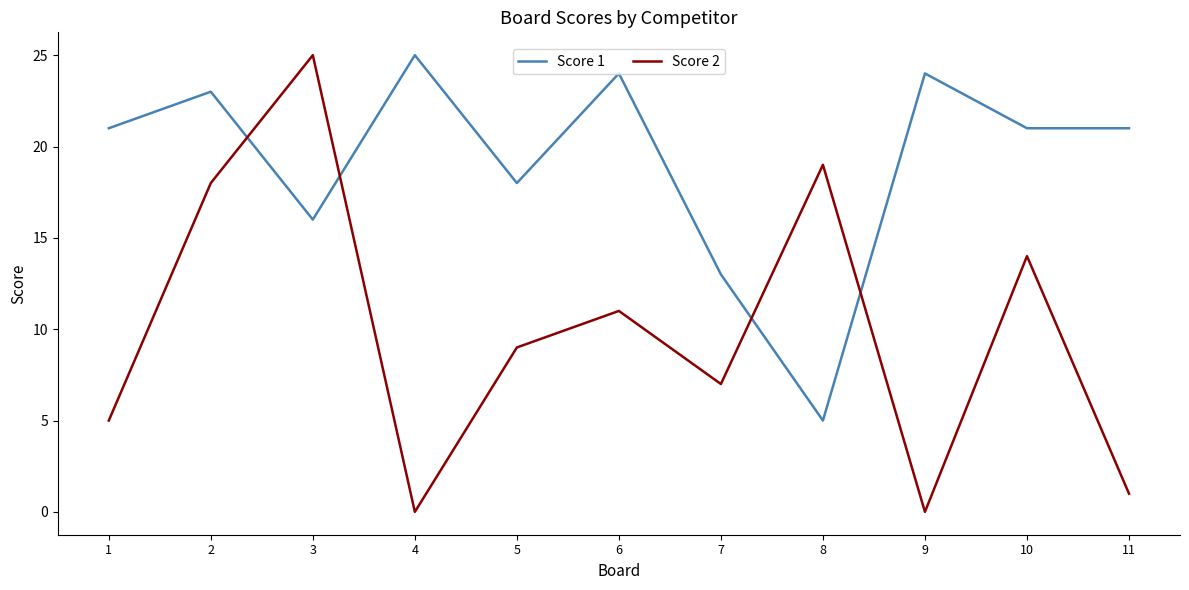

Which series has the widest spread of values?

Score 2